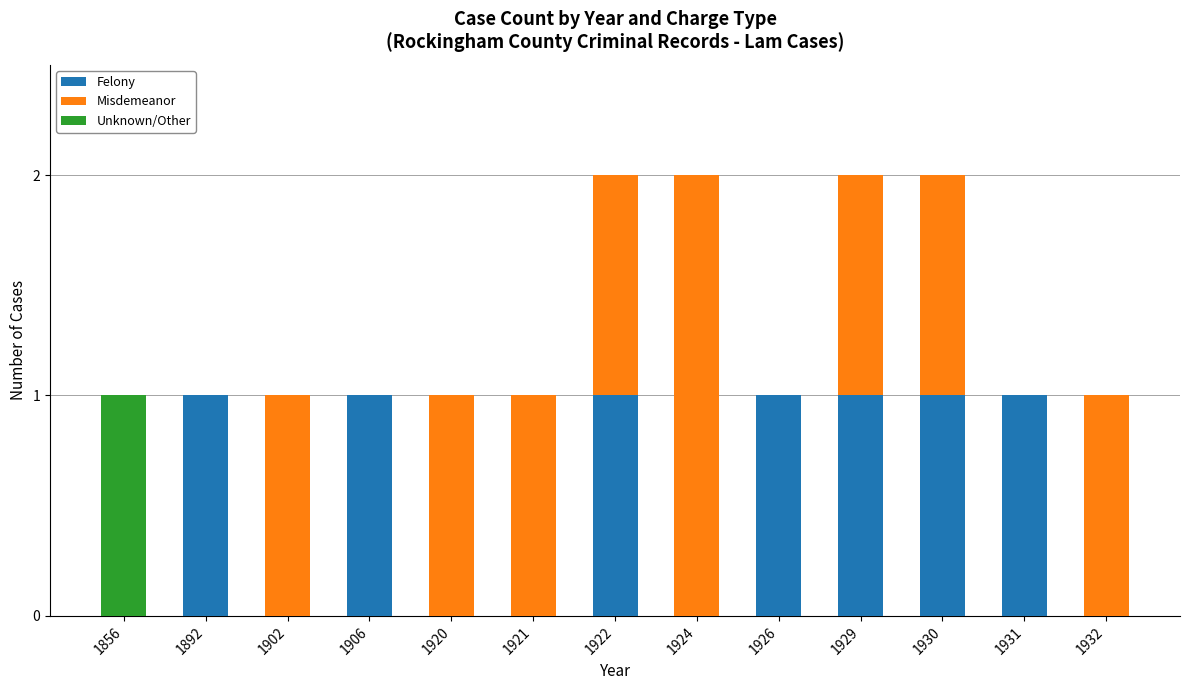

What is the sum of all Felony values?

7